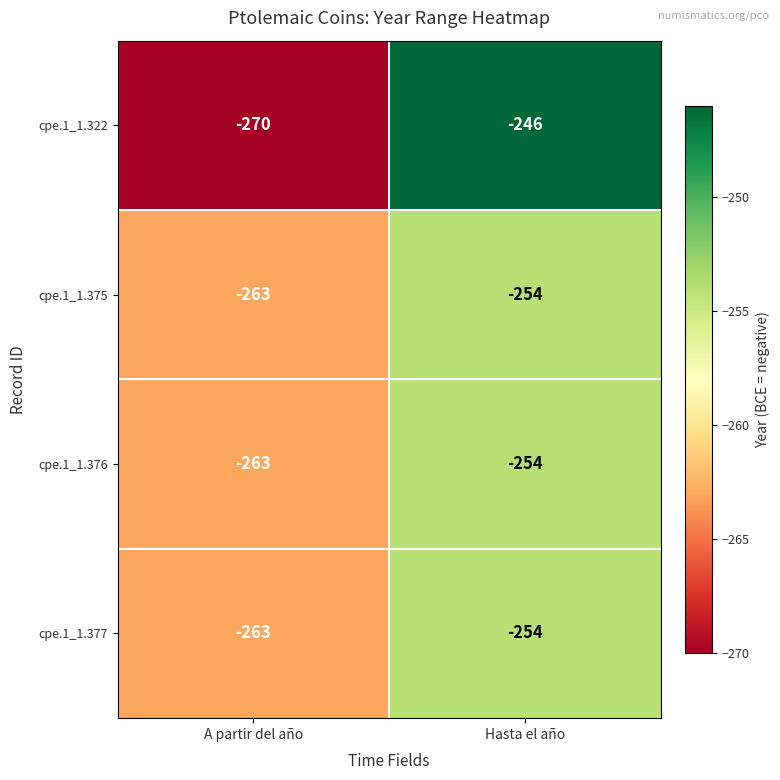

True or false: cpe.1_1.377 has a value of -263 at A partir del año.

True